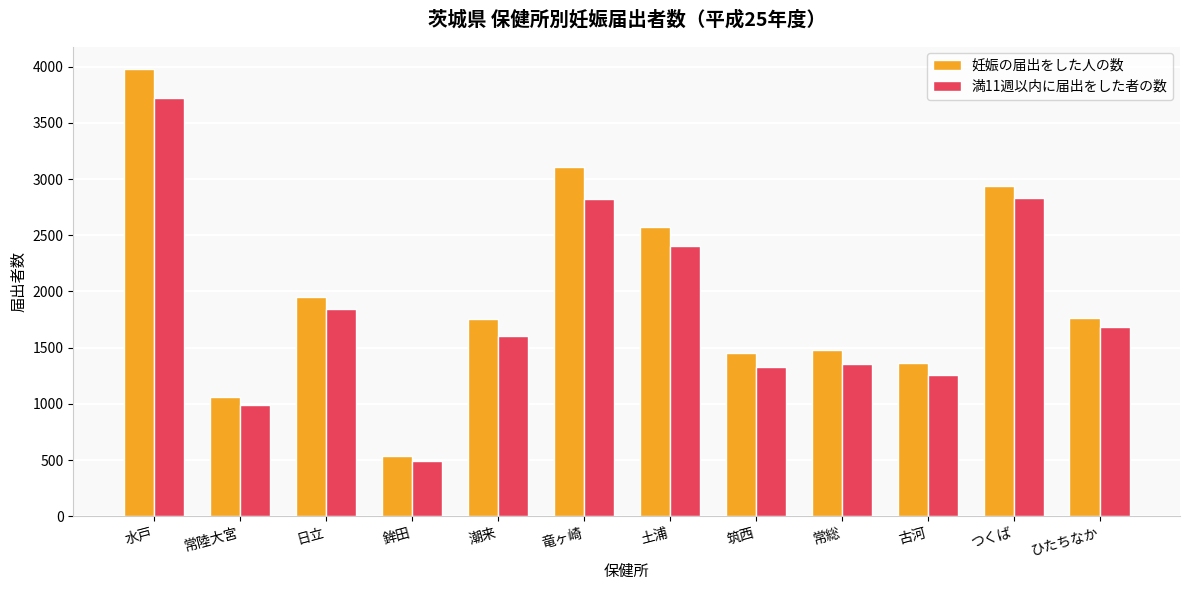

How many bars are there in each group?

2